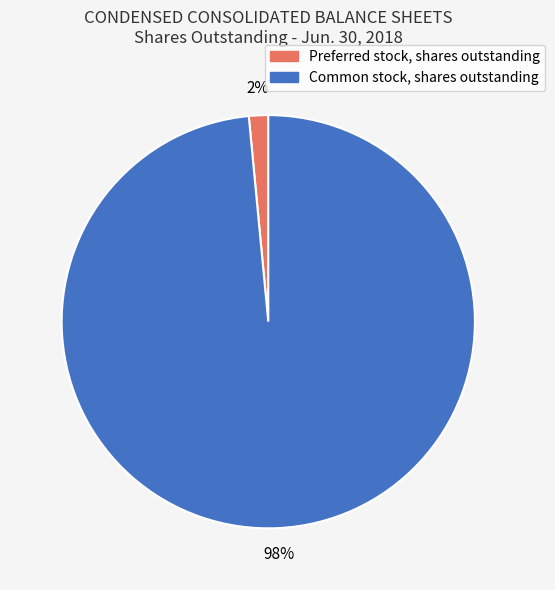

Rank the categories by value from highest to lowest.

Common stock, shares outstanding, Preferred stock, shares outstanding